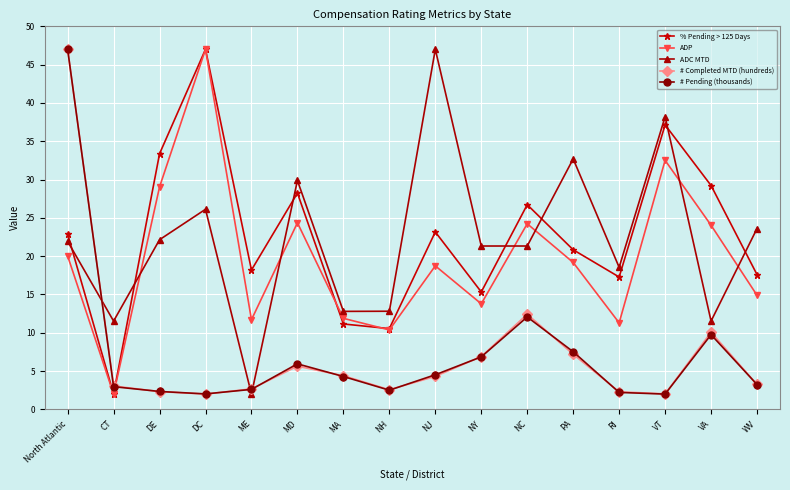

What position from the left is RI?

13